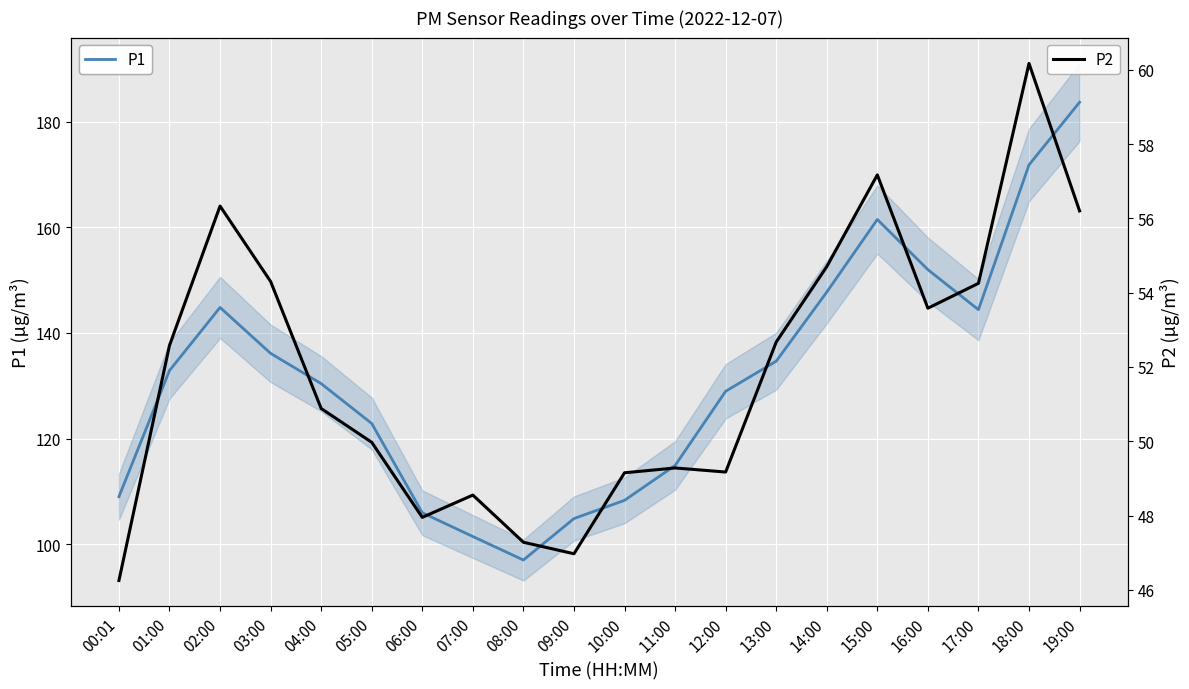

What is the maximum value shown in the chart?

183.7